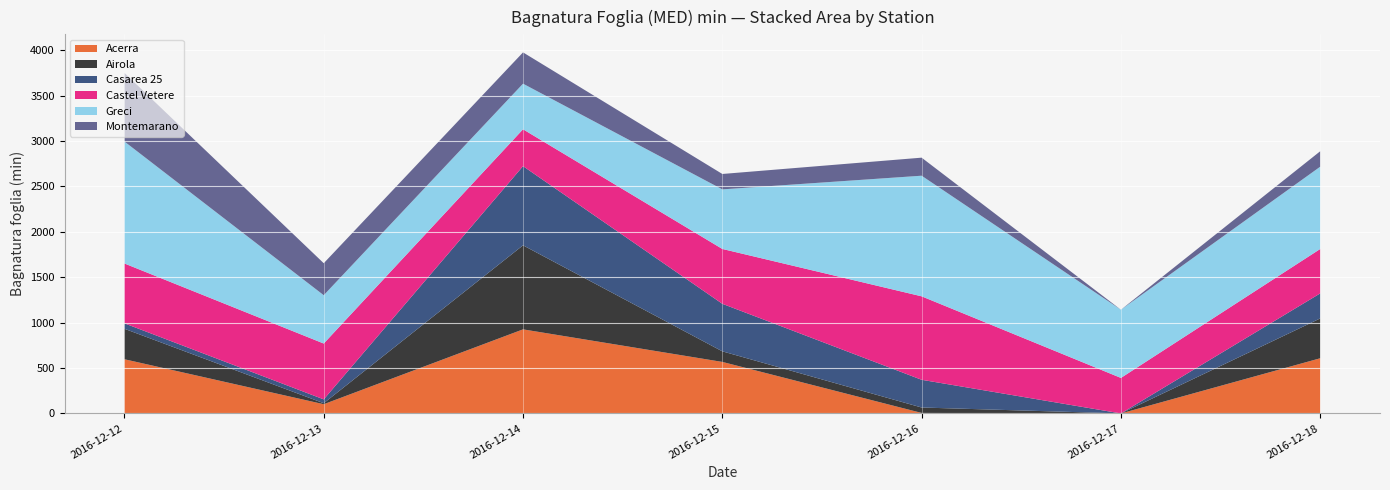

What is the total value across all series at 2016-12-15?

2636.8